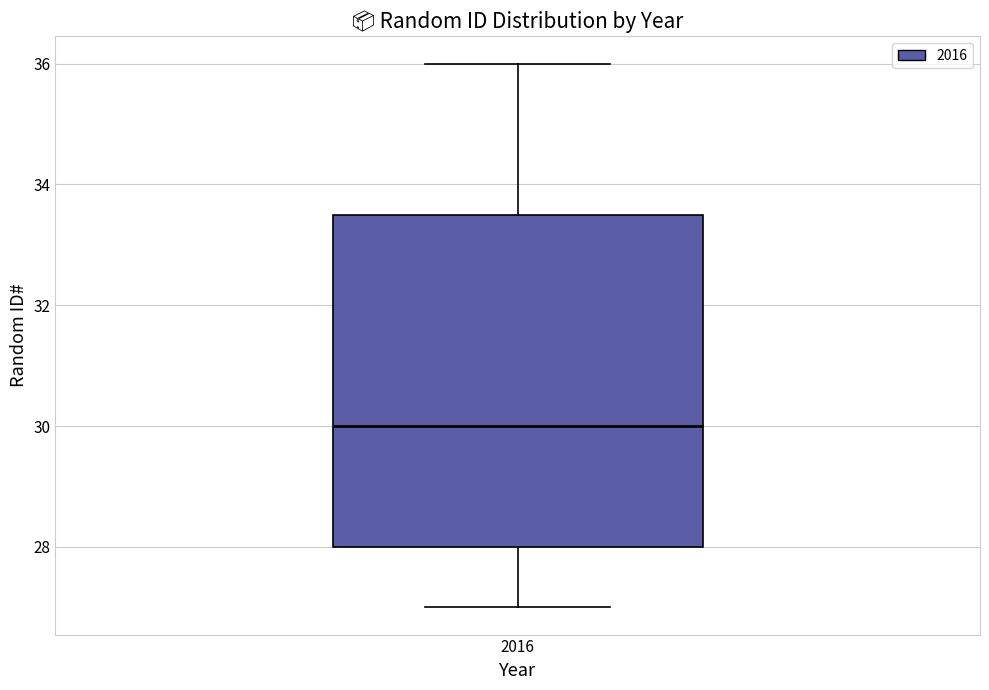

Where is the lower edge of the box at x = 2016 on the y-axis? The values are not printed on the chart, so give them approximately, as read against the axis.

28.0